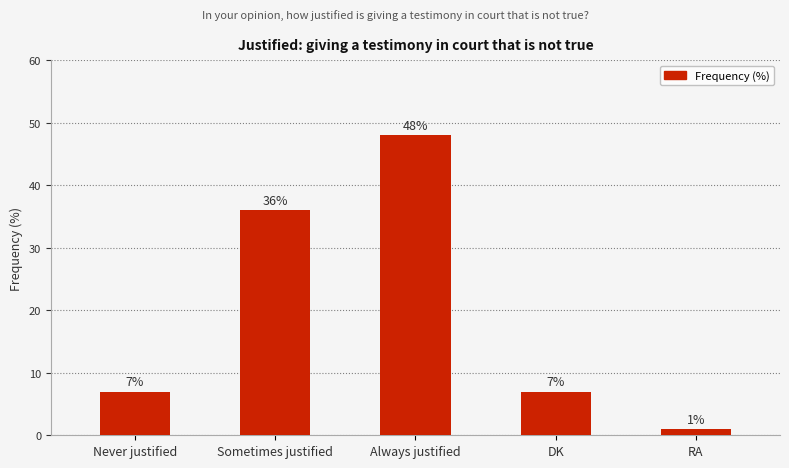

Does the chart contain stacked bars?

No